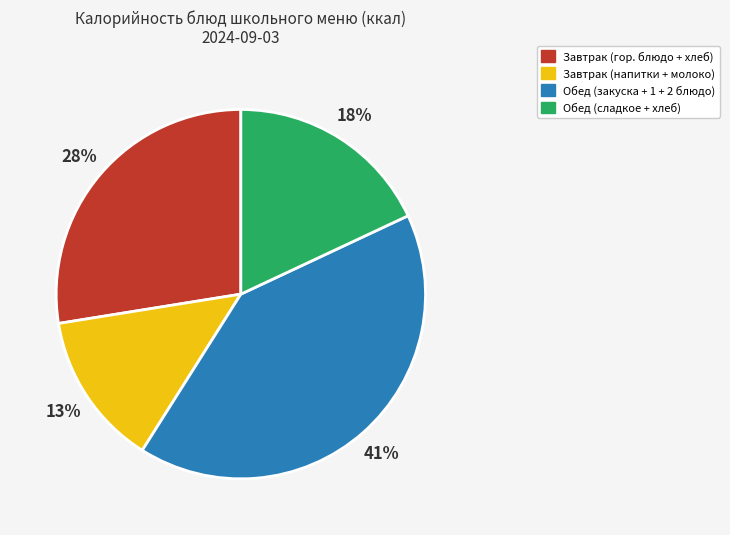

To the nearest percent, what is the average slice percentage?

25%